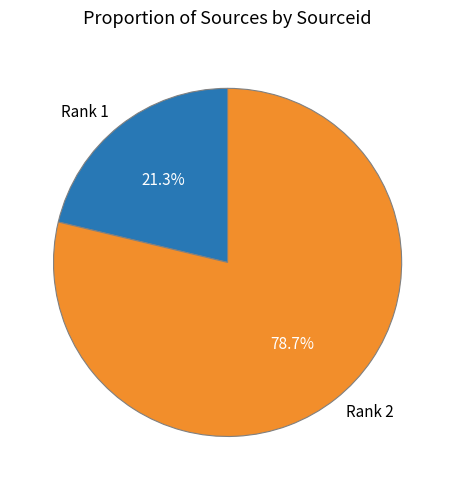

To the nearest percent, what is the average slice percentage?

50%